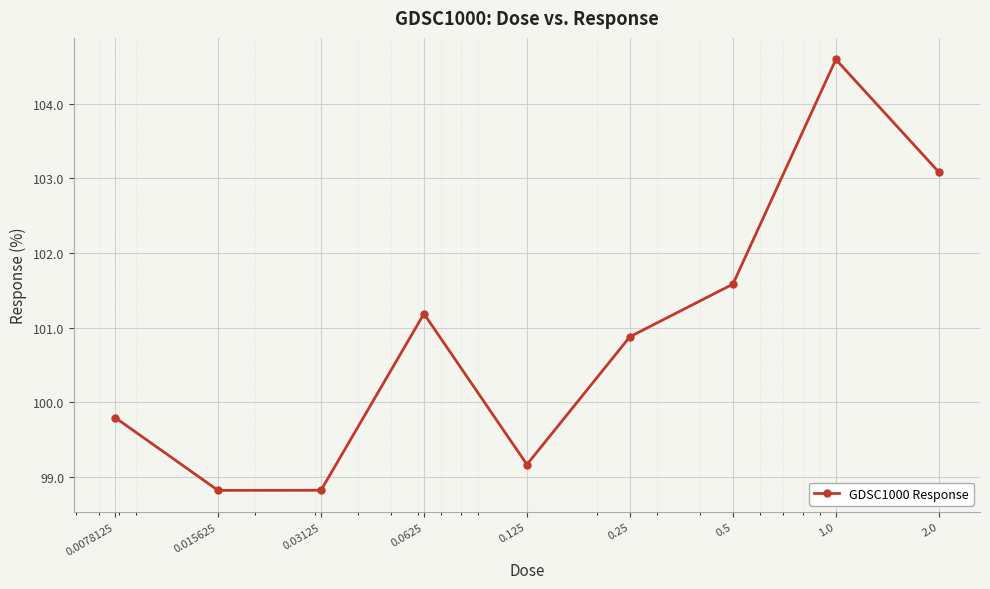

What is the greatest value displayed?

104.6